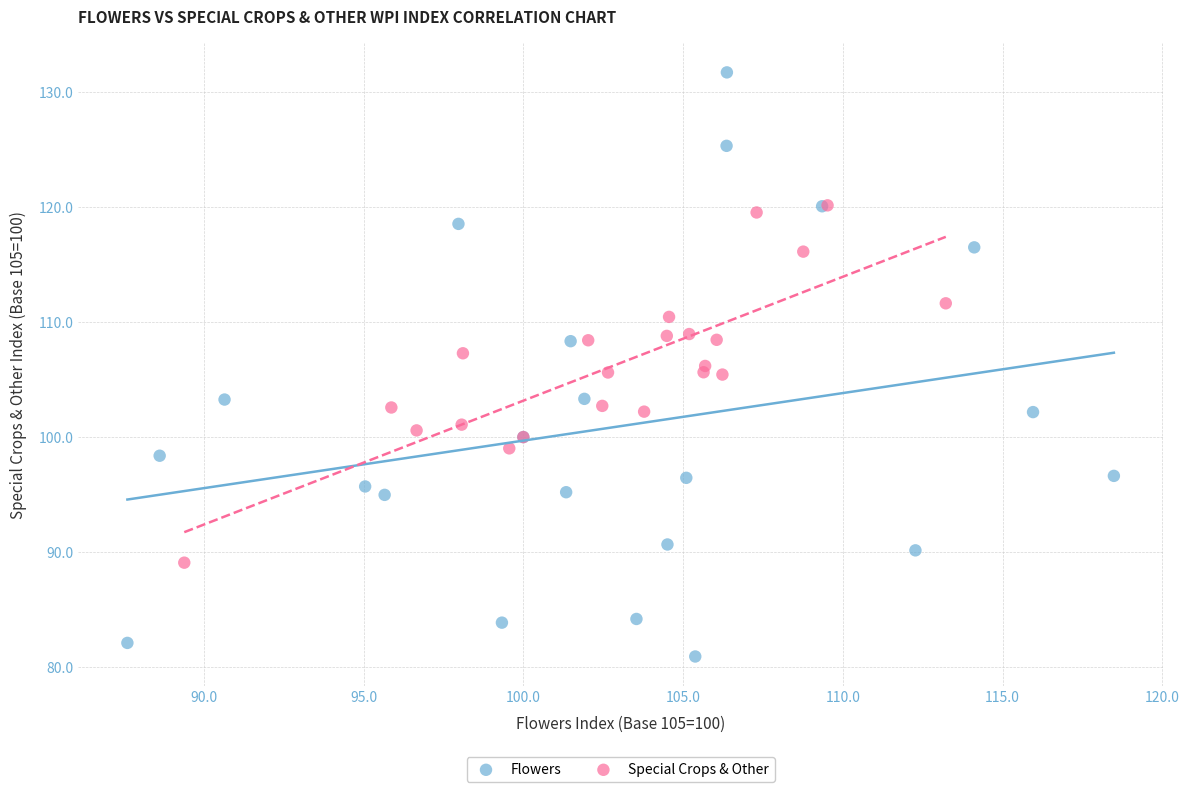

Which series contains the highest Y value?

Flowers